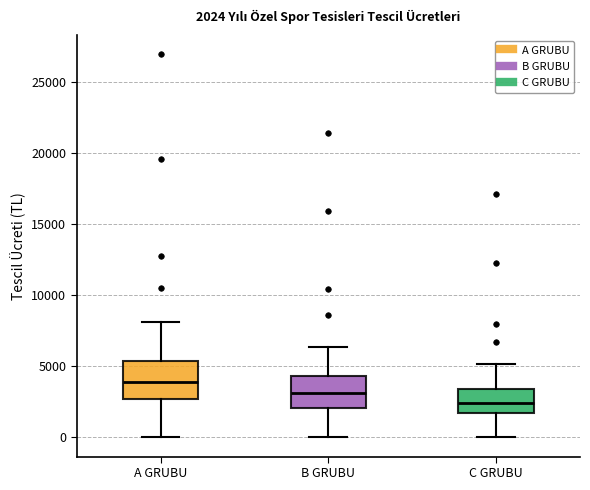

Which box has the lowest median line?

C GRUBU